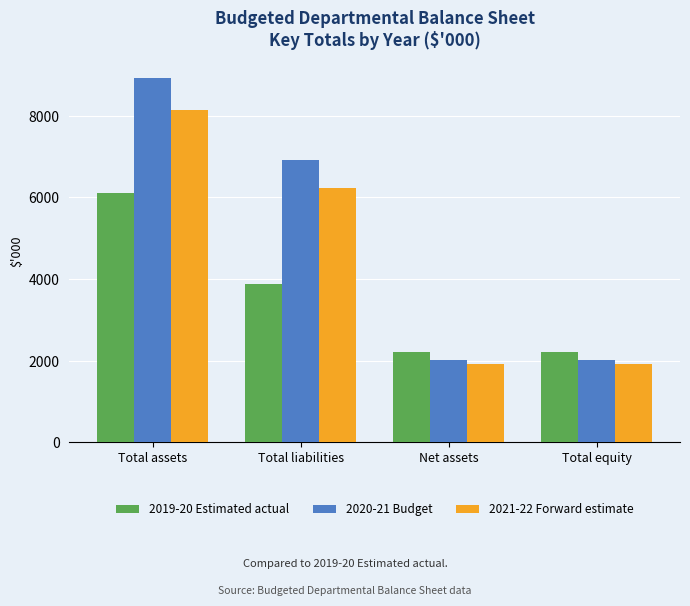

At which label is 2021-22 Forward estimate closest to 5030?

Total liabilities